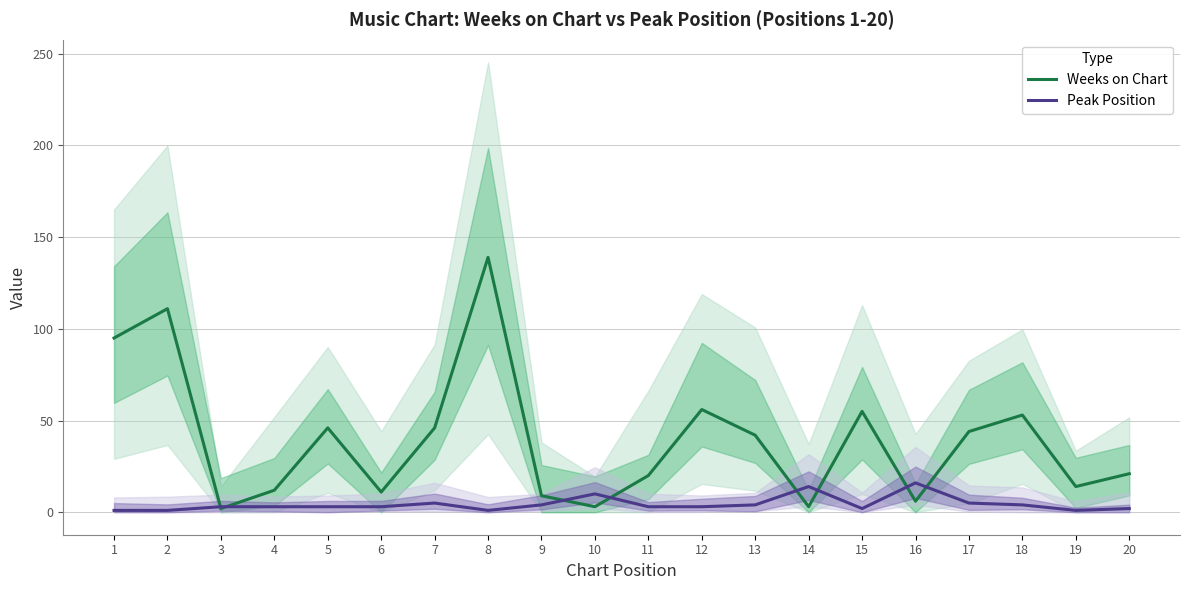

How many times do Peak Position and Weeks on Chart cross each other?

8